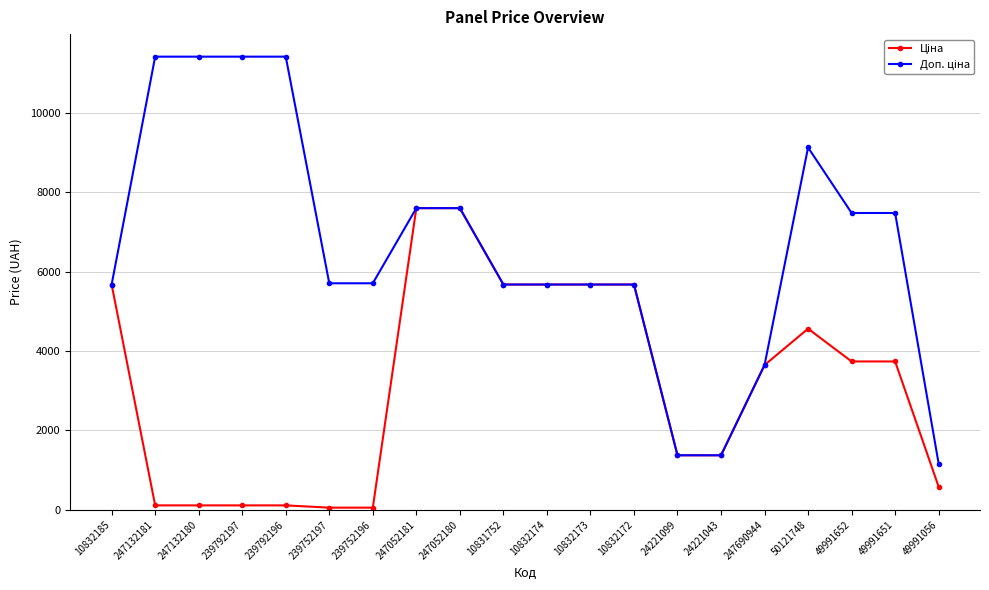

What is the greatest value displayed?

11410.0